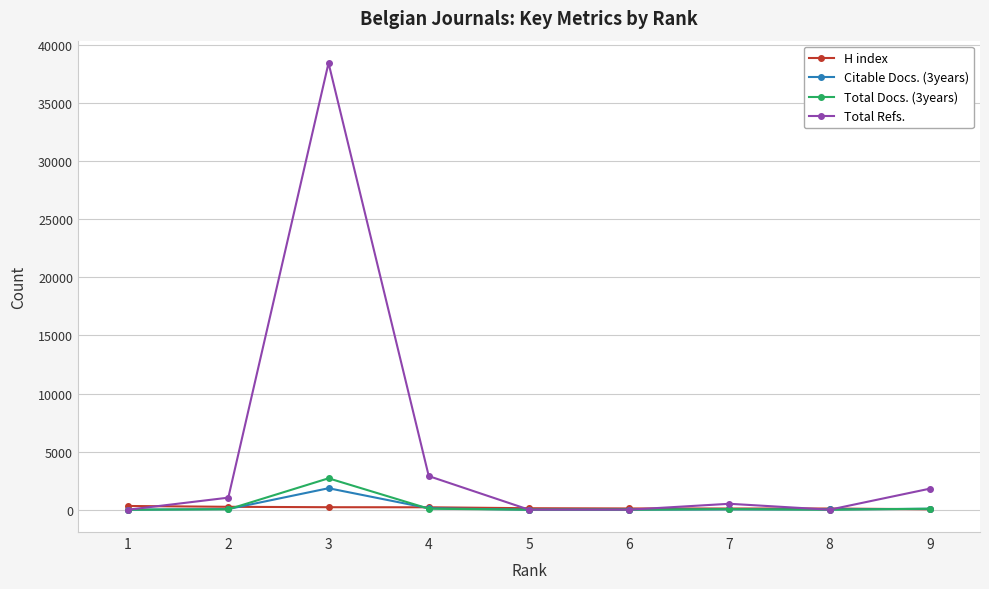

Where does the H index series first go above 126?

1